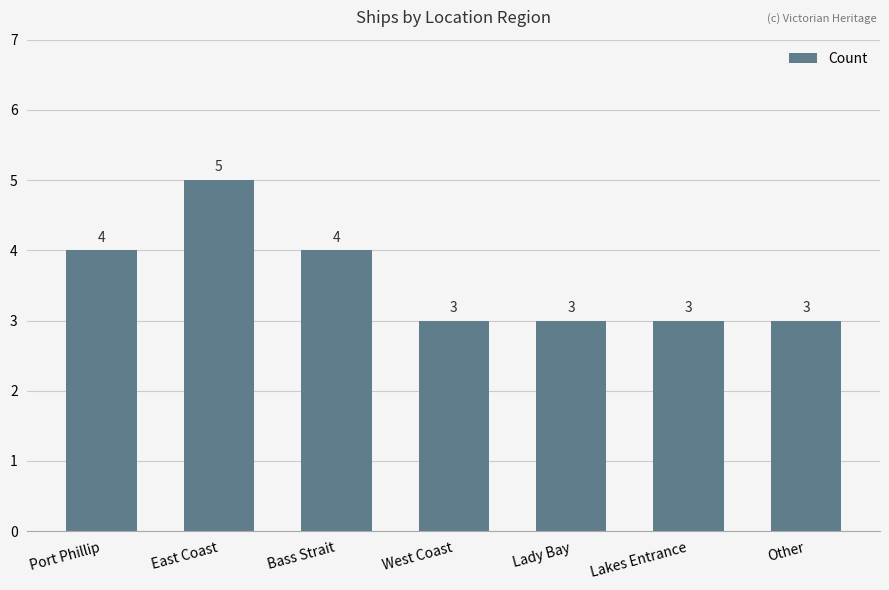

Approximately how many times larger is the value at Bass Strait compared to West Coast?

1.3